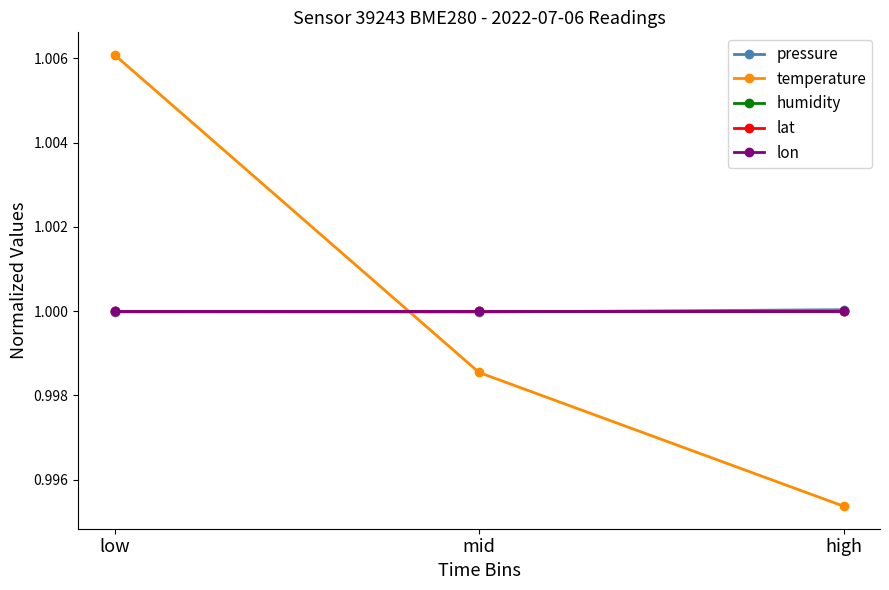

Does the chart have visible grid lines?

No